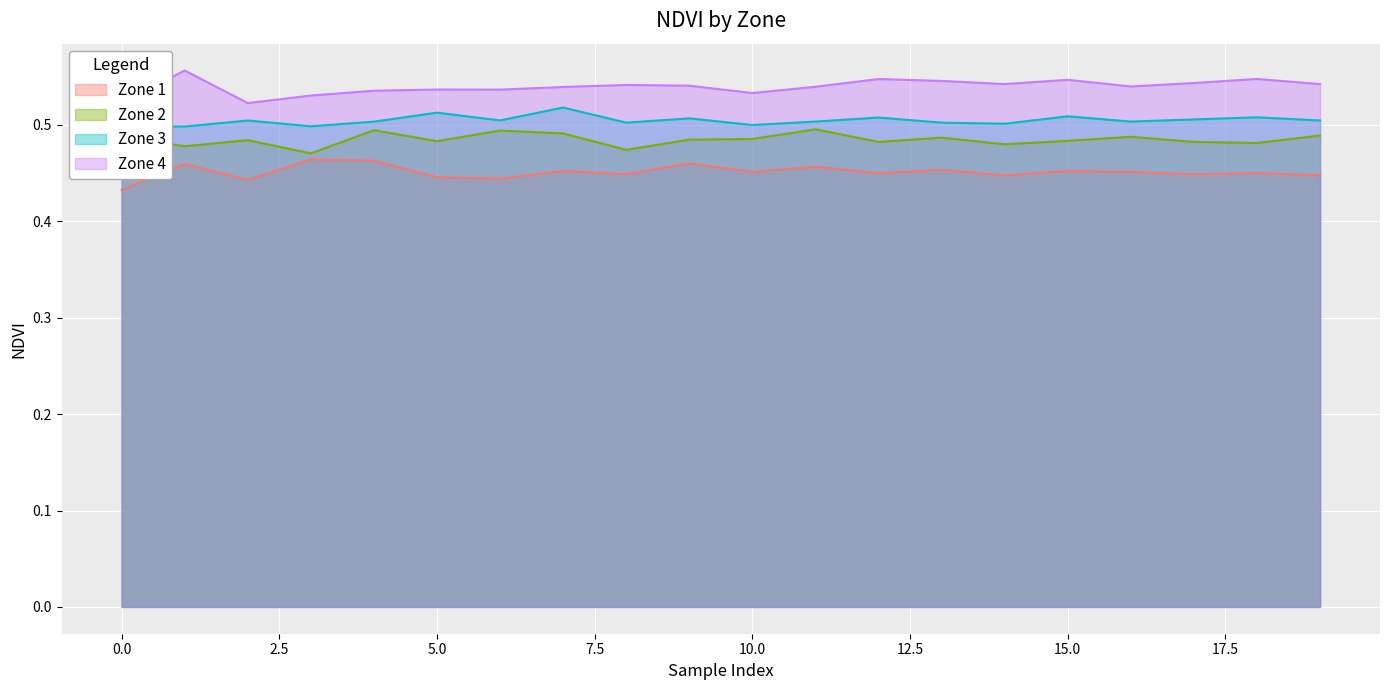

What are all the series names shown in the legend?

Zone 1, Zone 2, Zone 3, Zone 4